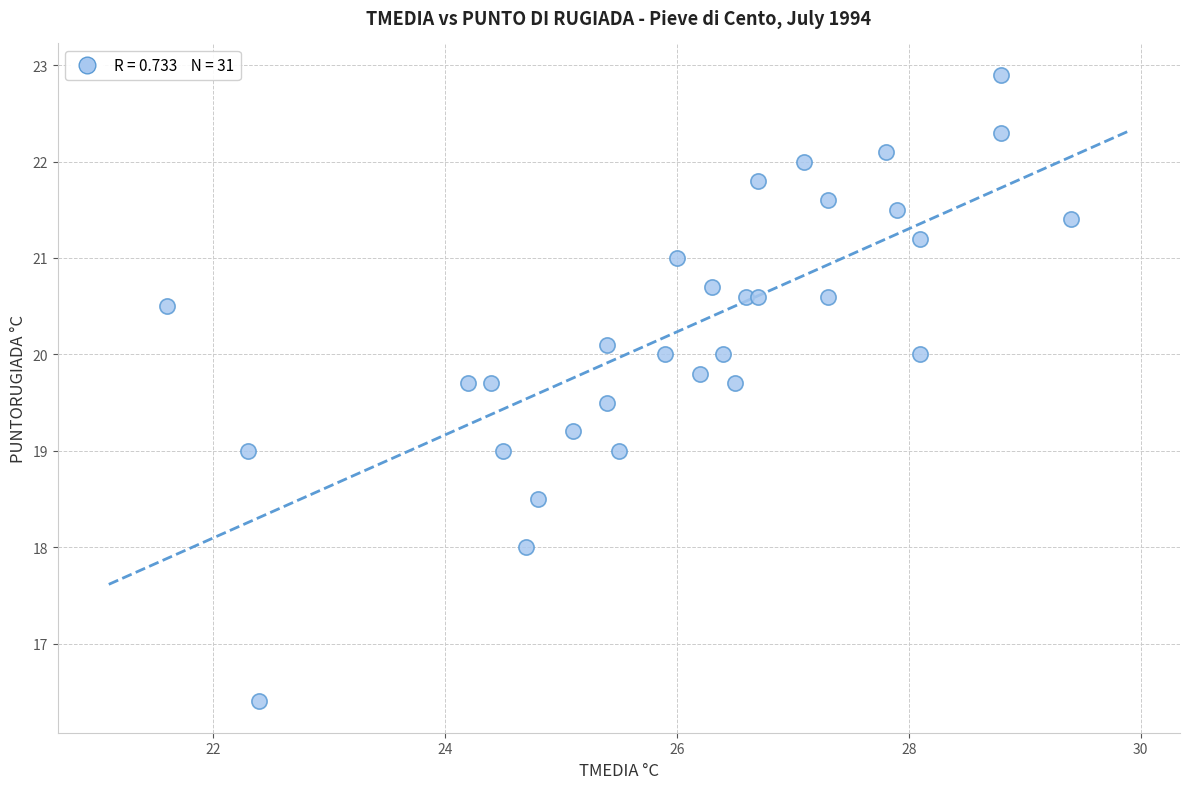

What is the range of X values (max minus min)?

7.8